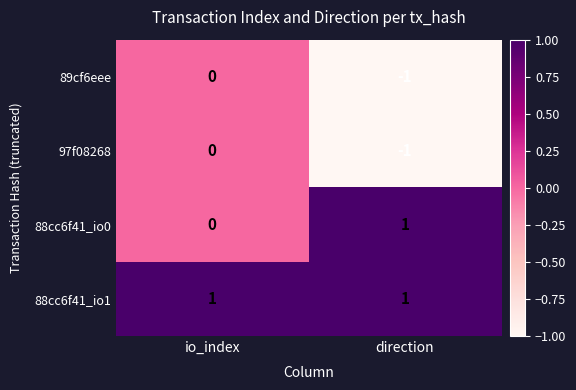

The 97f08268 series shows -1 at direction. True or false?

True